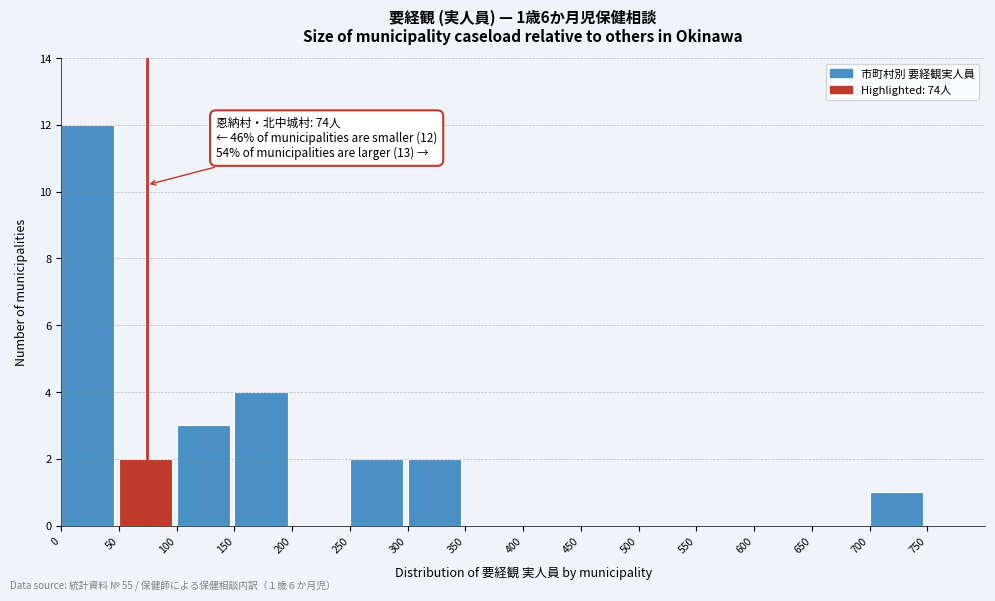

Which range on the x-axis has the tallest bar?

0 to 50